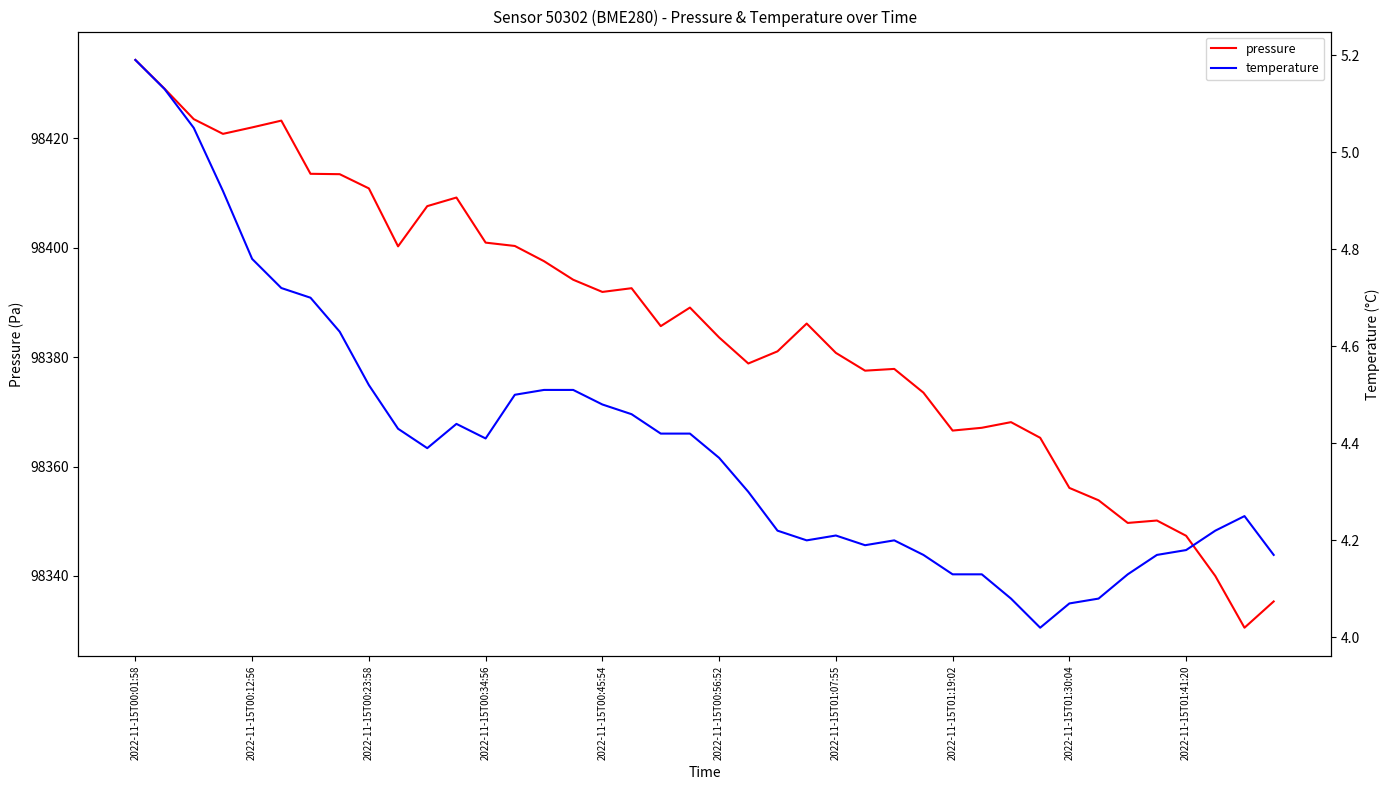

At 15, list the series in order from largest to smallest.

pressure, temperature